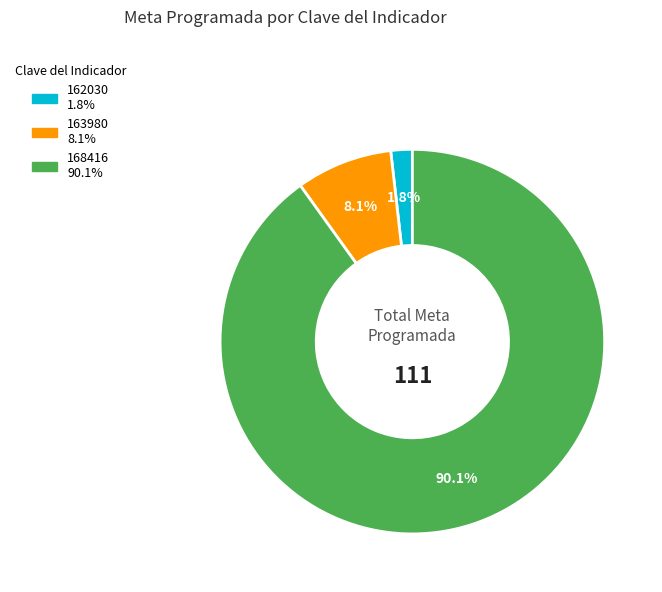

Which has a higher value, 163980 or 168416?

168416